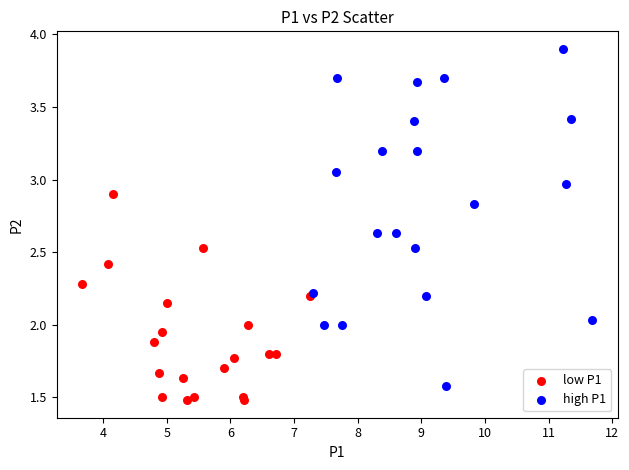

Which series has the widest spread of Y values?

high P1